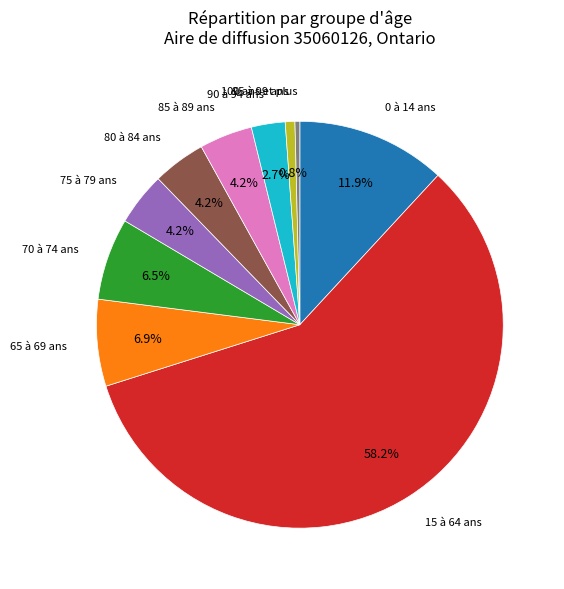

Does 15 à 64 ans account for over 50% of the chart?

Yes